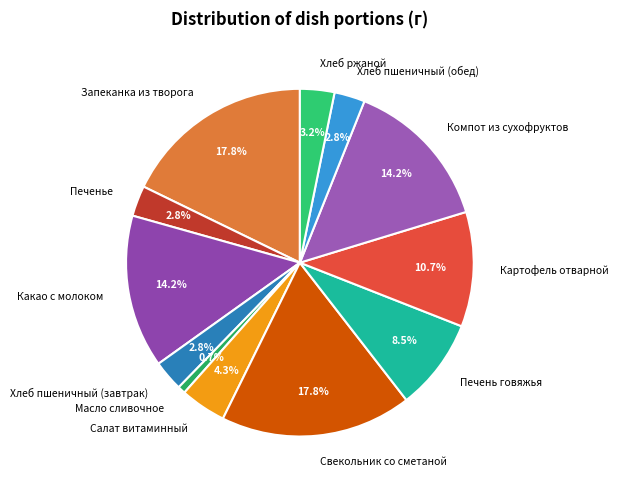

True or false: Компот из сухофруктов accounts for 14% of the total.

True